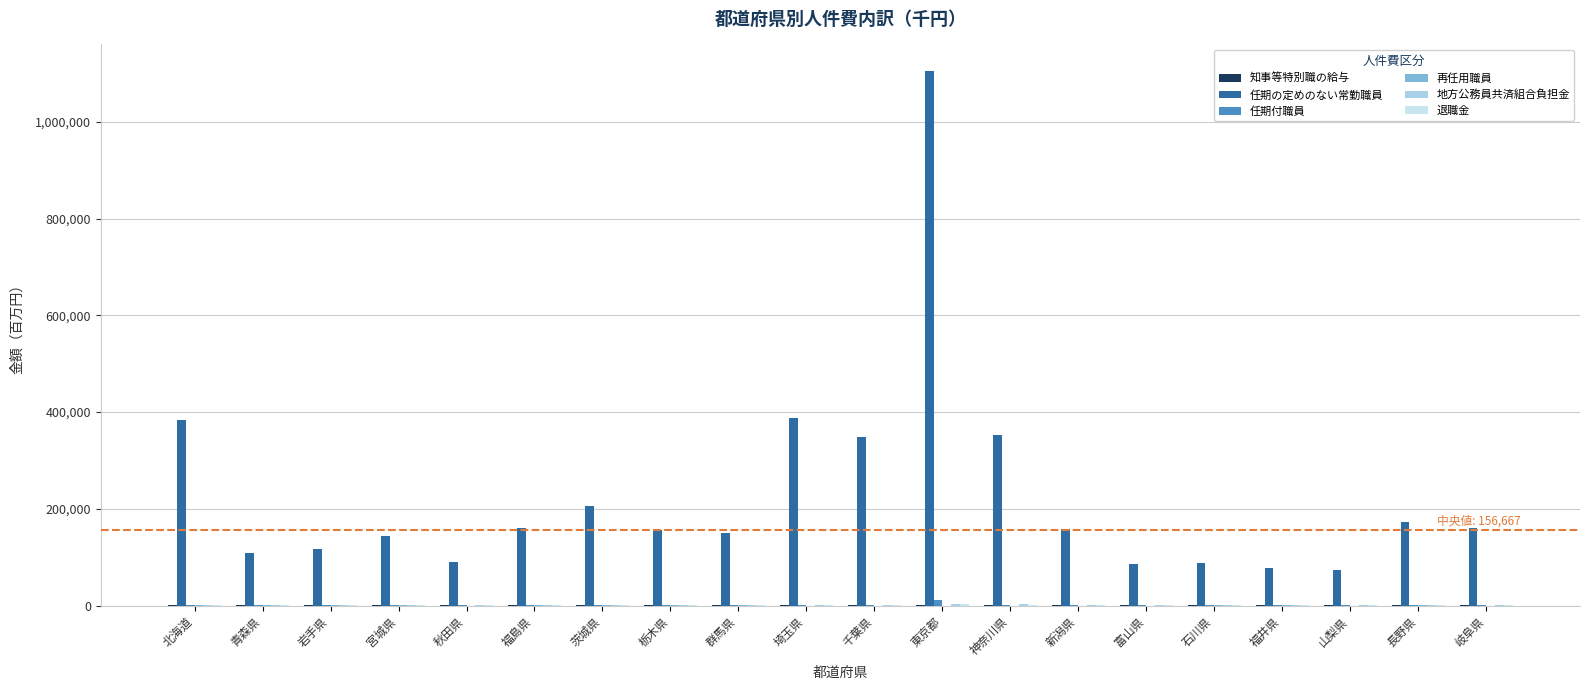

Are the bars grouped side by side (vs. stacked)?

Yes